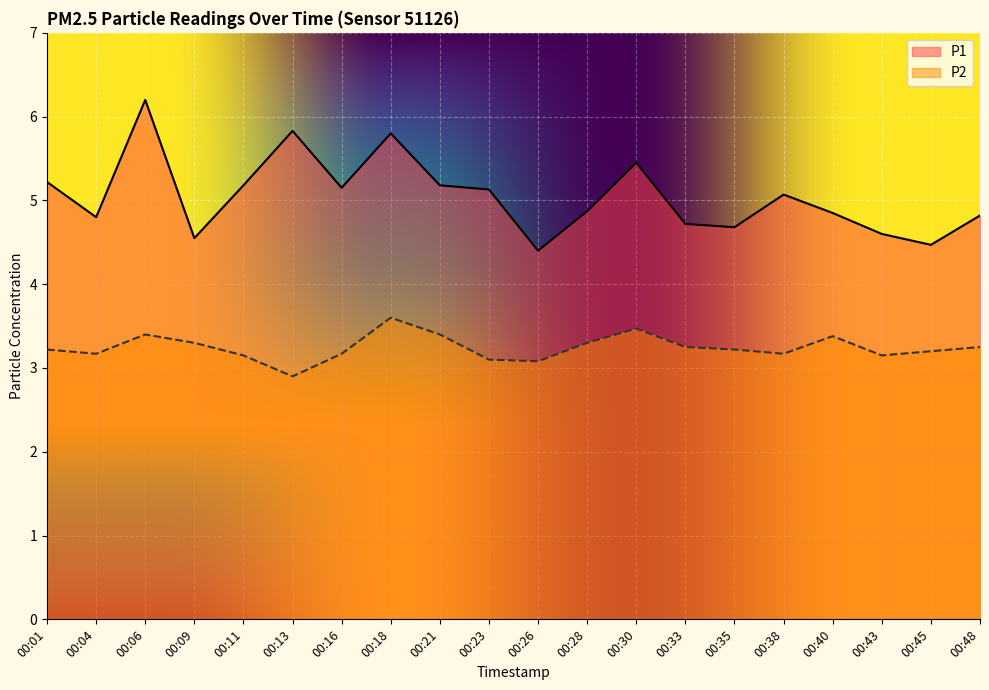

What is the difference between the P2 values at 00:04 and 00:21?

0.2